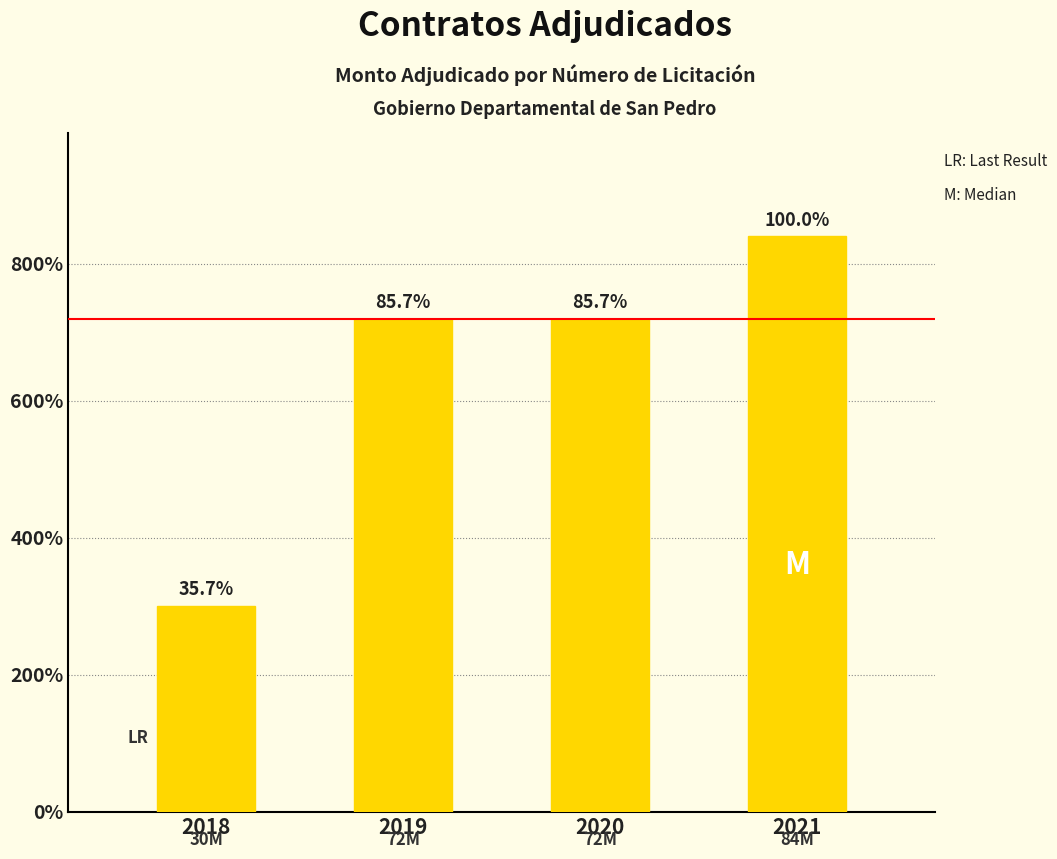

What is the value of the 4th bar from the left?

84000000